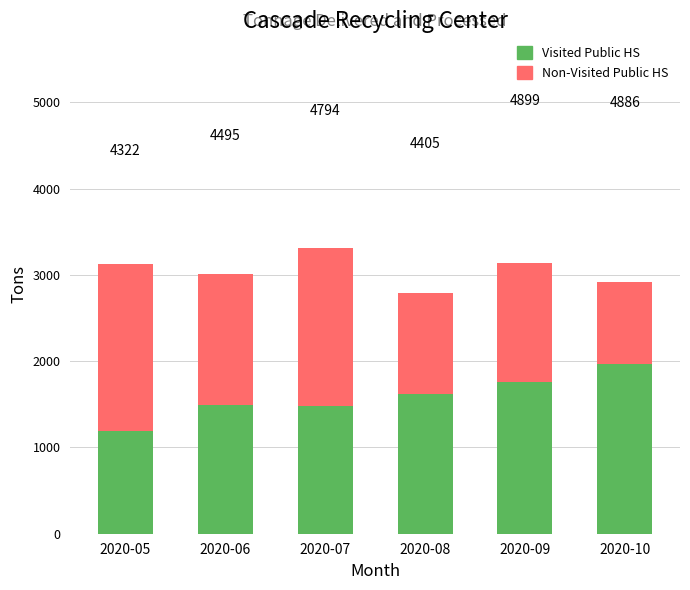

What is the greatest value displayed?

3313.5